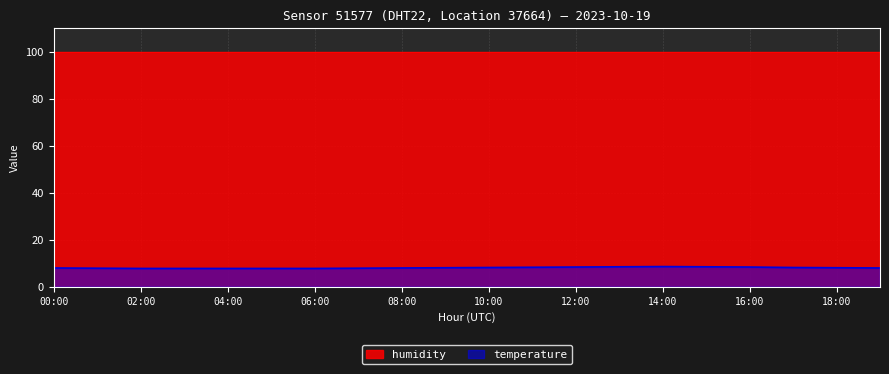

True or false: the data has more than 1 interior local peaks.

False